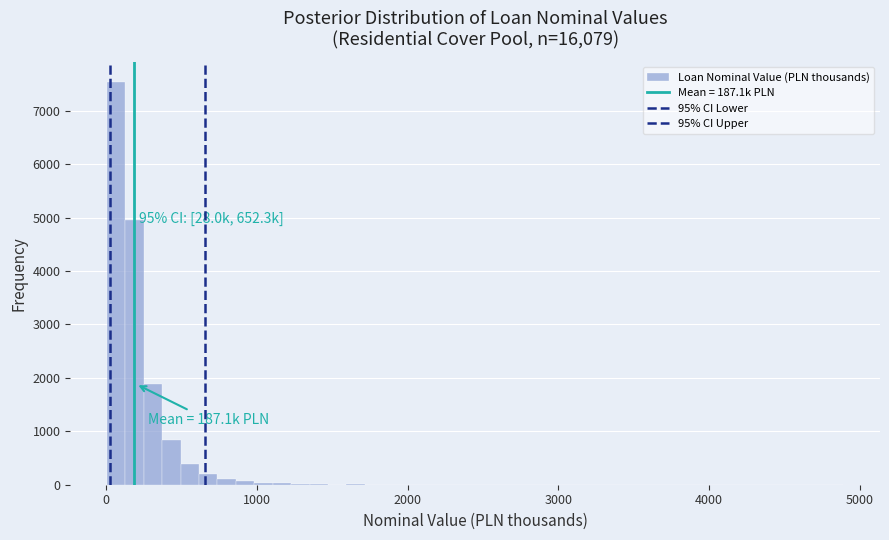

Read against the x-axis, roughly where is the centre of the tallest bar?

100